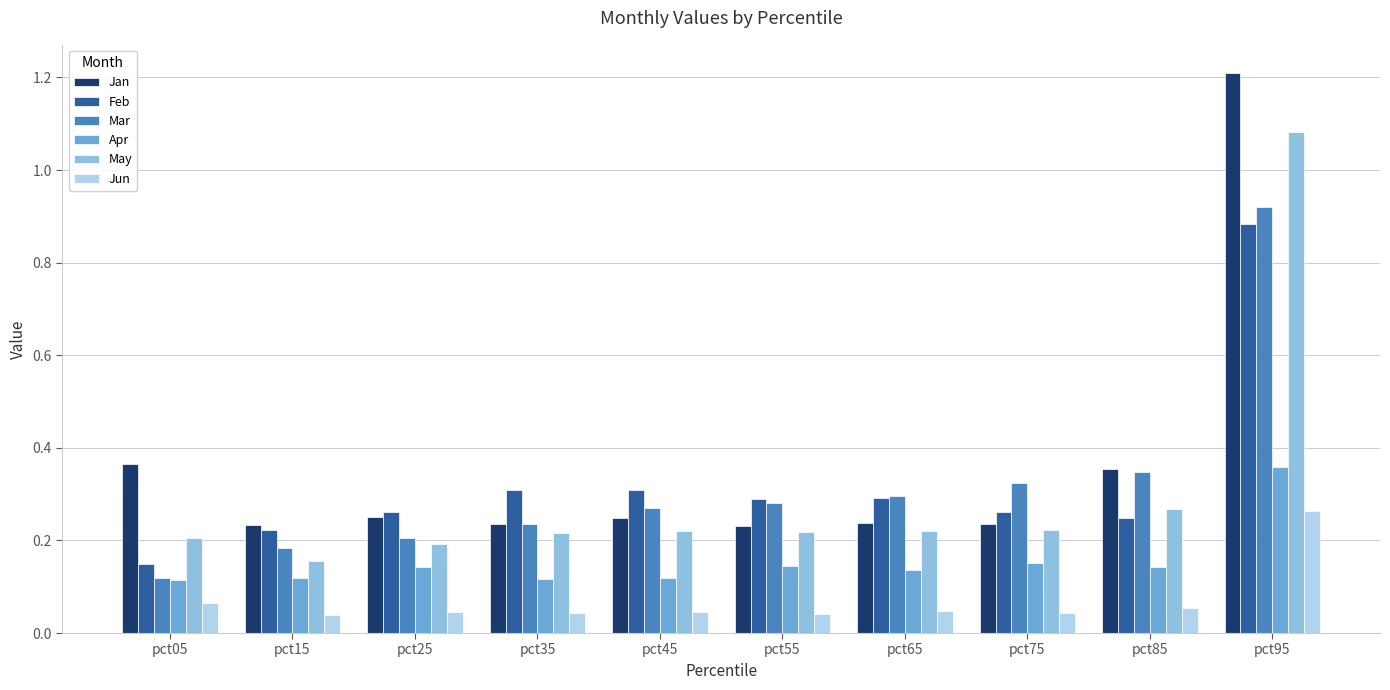

What is the maximum value for Jan?

1.2